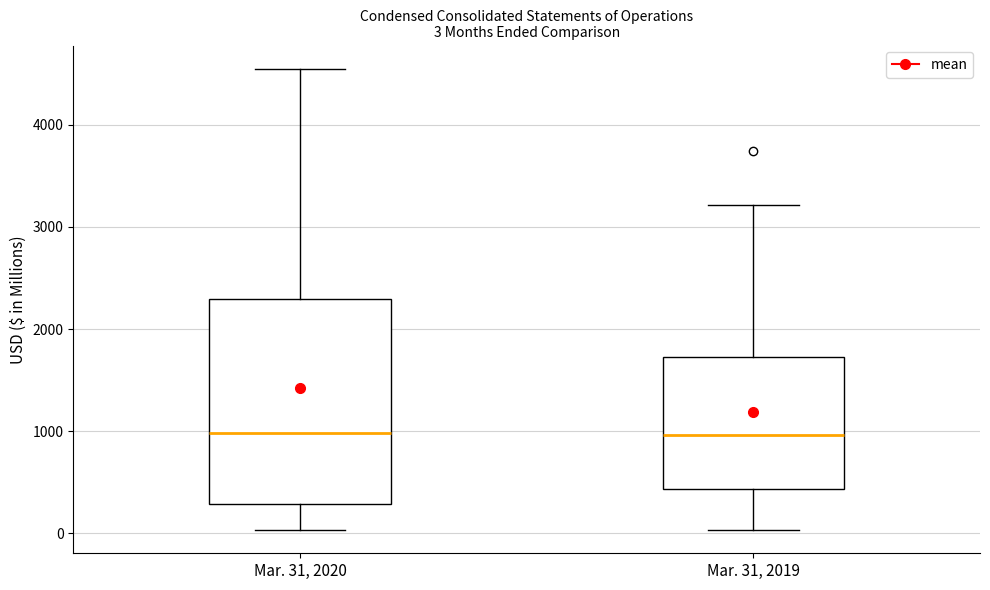

Which box is the tallest, from its lower edge to its upper edge?

Mar. 31, 2020